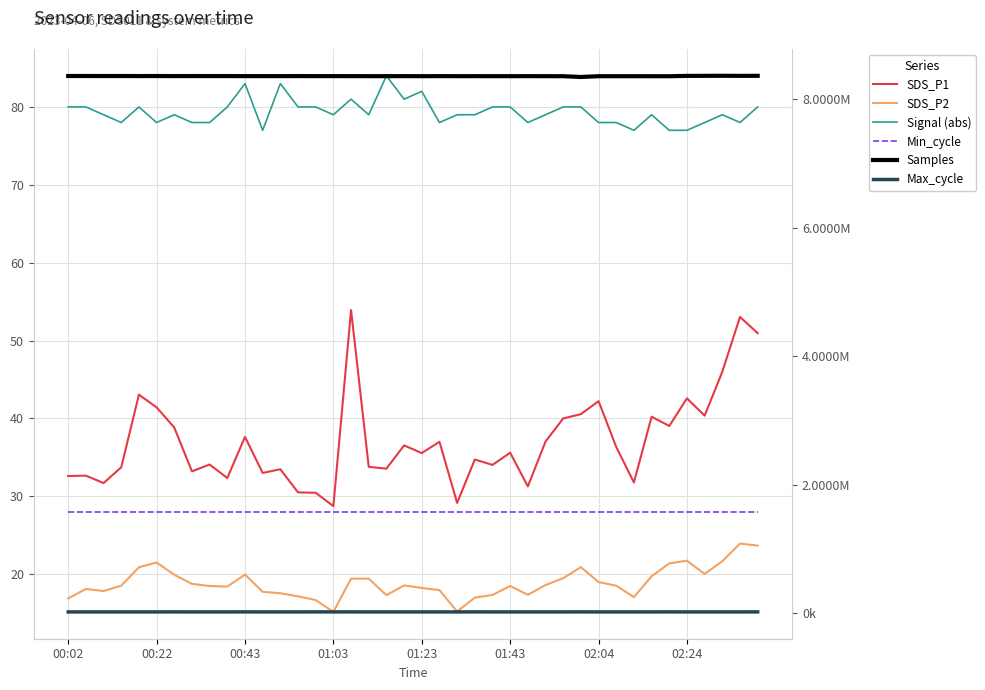

What is the approximate value of Min_cycle at 02:04?

28.0